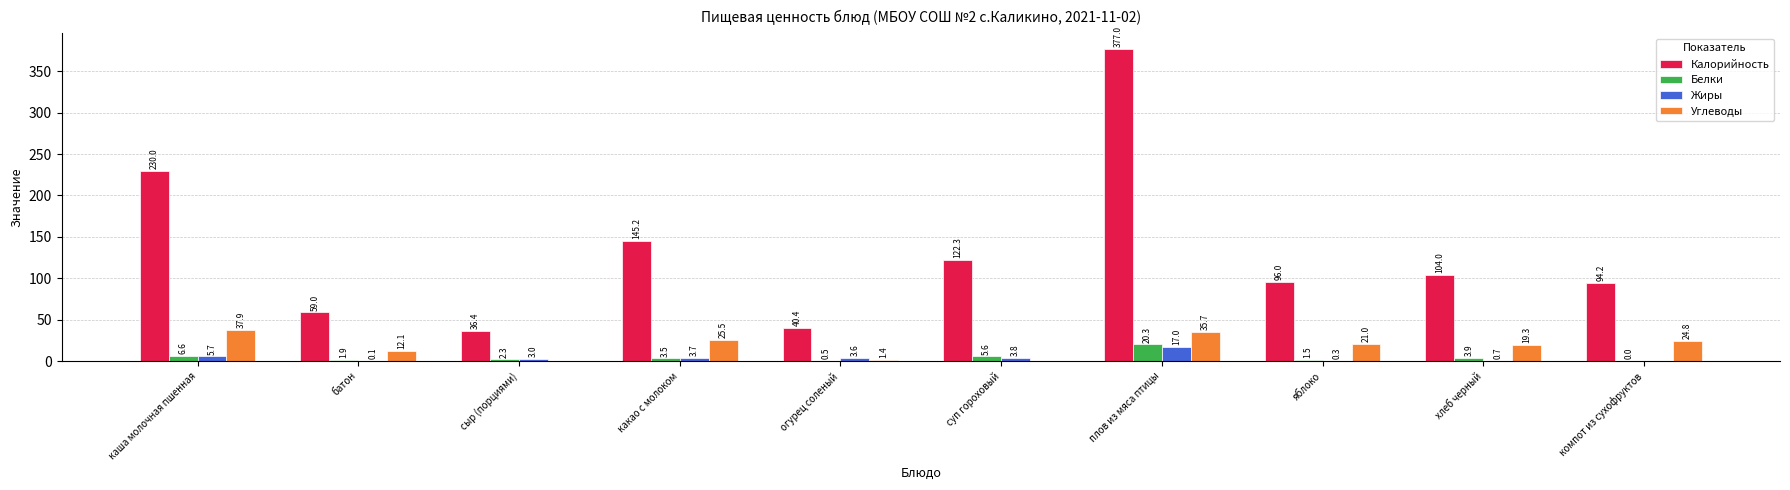

Count the number of data series in this chart.

4